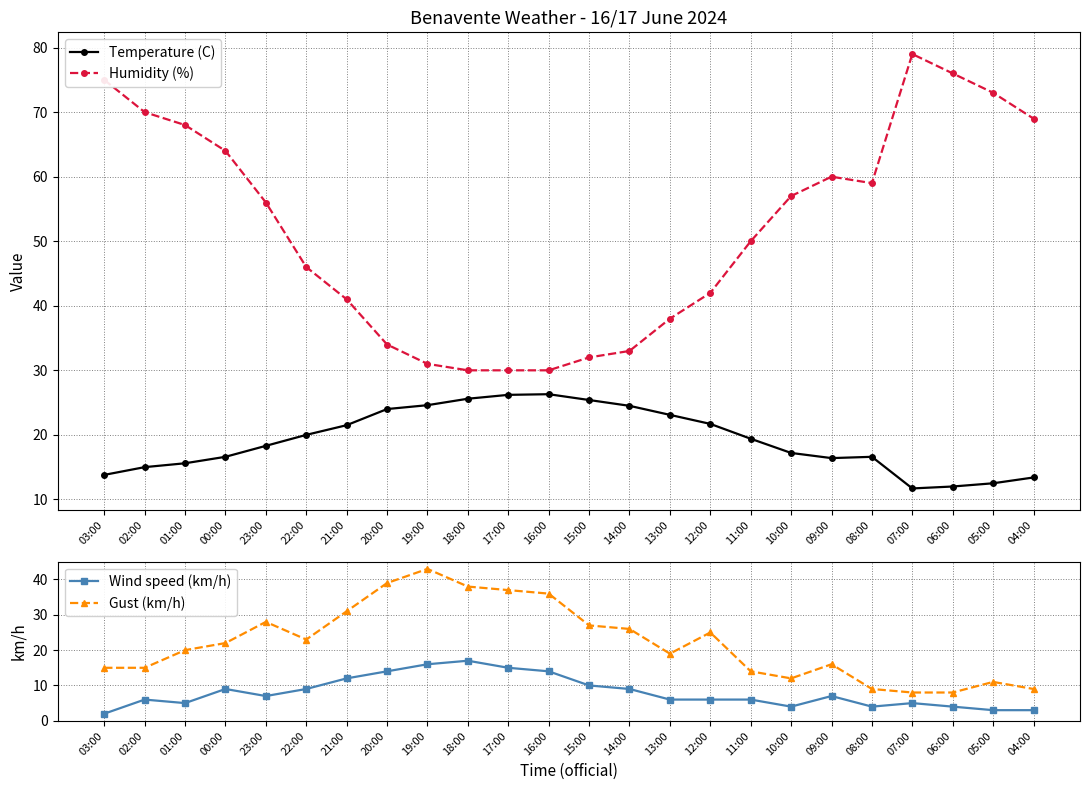

The Gust (km/h) series shows 26.0 at 14:00. True or false?

True